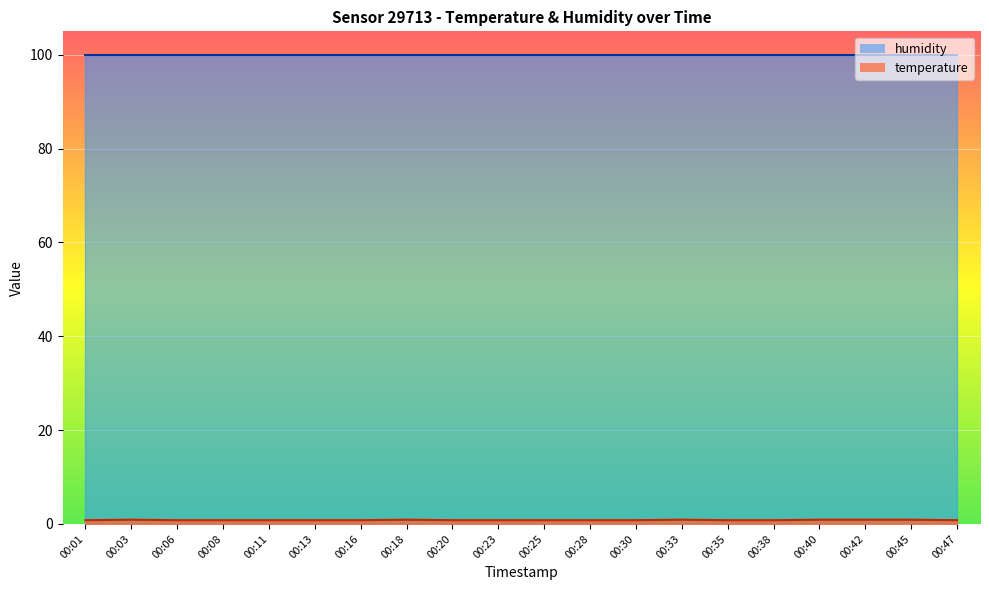

Where is the first local maximum?

00:03